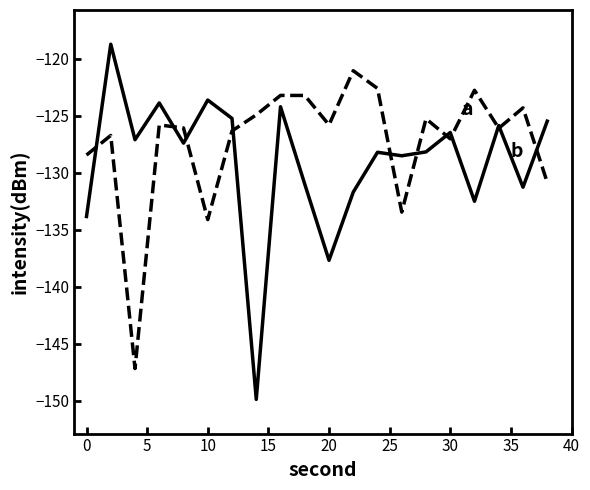

What is the maximum value shown in the chart?

-118.7